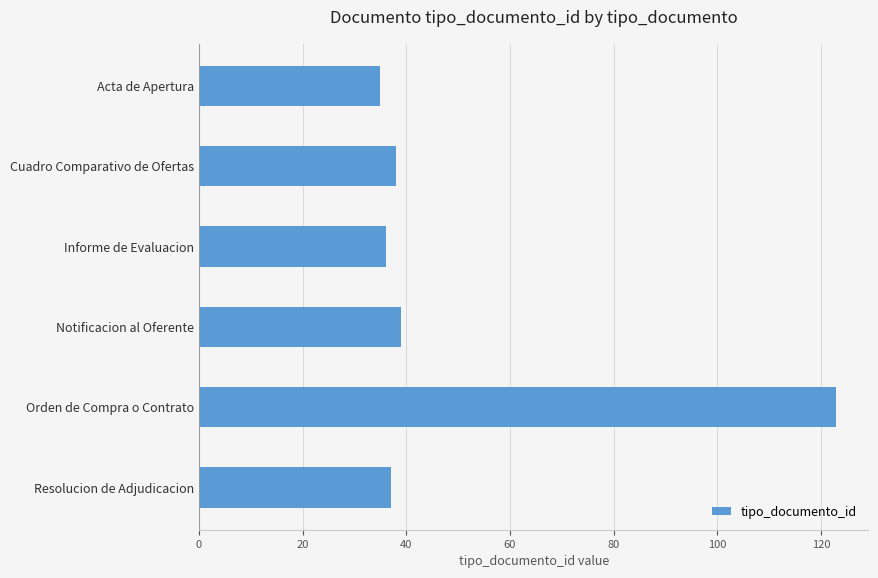

What is the average value?

51